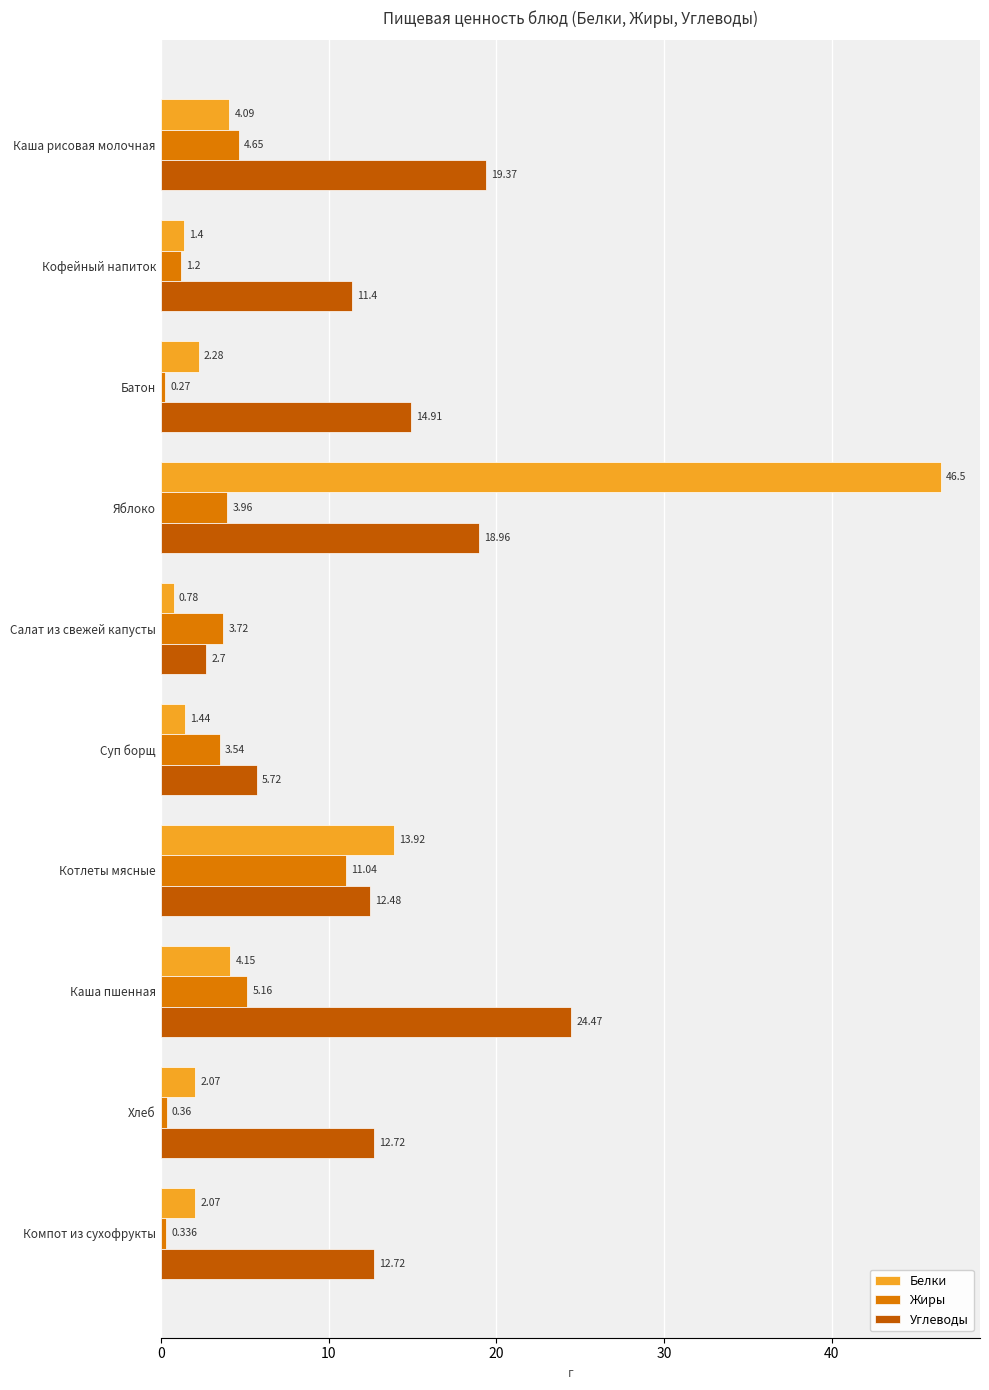

What is the average value of the Жиры series?

3.4